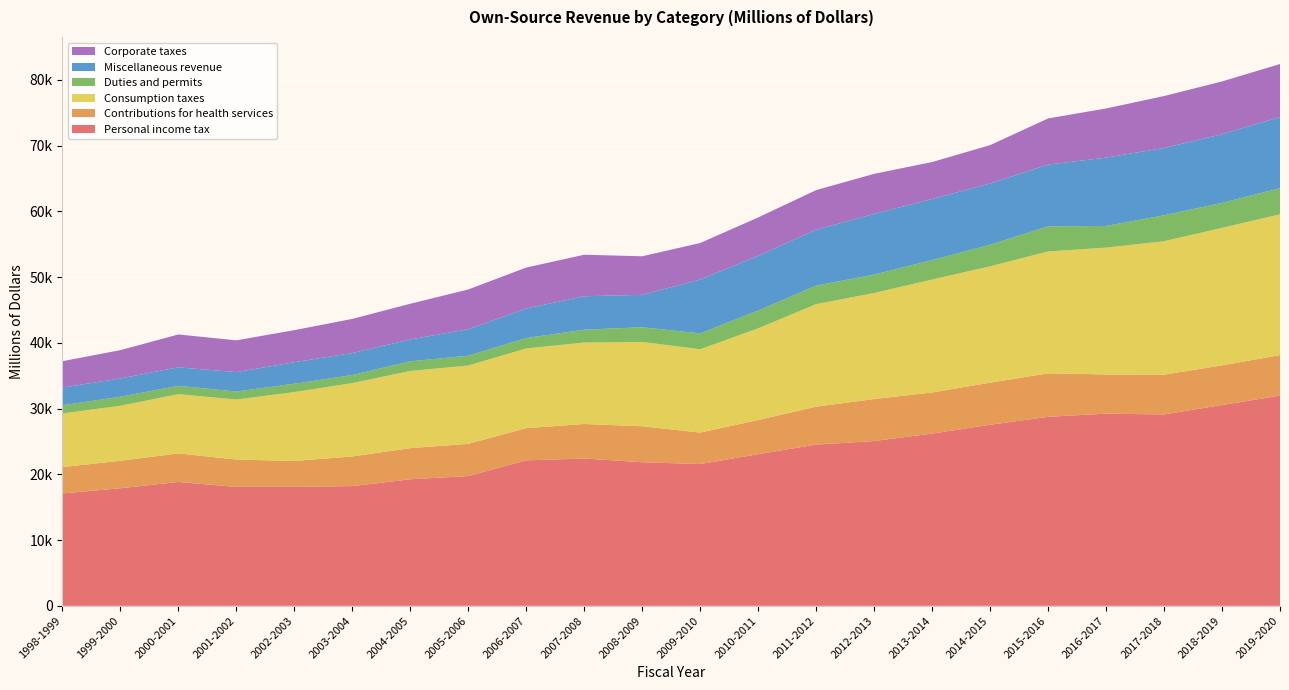

Reading left to right, what are all the values shown in this chart?

Personal income tax: 1998-1999=17097	1999-2000=17886	2000-2001=18842	2001-2002=18090	2002-2003=18098	2003-2004=18213	2004-2005=19251	2005-2006=19742	2006-2007=22128	2007-2008=22409	2008-2009=21841	2009-2010=21567	2010-2011=23067	2011-2012=24524	2012-2013=25070	2013-2014=26203	2014-2015=27547	2015-2016=28753	2016-2017=29231	2017-2018=29115	2018-2019=30549	2019-2020=31974
Contributions for health services: 1998-1999=4007	1999-2000=4183	2000-2001=4343	2001-2002=4163	2002-2003=3936	2003-2004=4513	2004-2005=4734	2005-2006=4902	2006-2007=4903	2007-2008=5251	2008-2009=5473	2009-2010=4788	2010-2011=5196	2011-2012=5776	2012-2013=6391	2013-2014=6251	2014-2015=6397	2015-2016=6614	2016-2017=5969	2017-2018=6049	2018-2019=6028	2019-2020=6168
Consumption taxes: 1998-1999=8159	1999-2000=8365	2000-2001=9014	2001-2002=9129	2002-2003=10483	2003-2004=11158	2004-2005=11741	2005-2006=11914	2006-2007=12123	2007-2008=12391	2008-2009=12827	2009-2010=12678	2010-2011=13952	2011-2012=15593	2012-2013=16125	2013-2014=17181	2014-2015=17703	2015-2016=18540	2016-2017=19292	2017-2018=20299	2018-2019=20921	2019-2020=21418
Duties and permits: 1998-1999=1252	1999-2000=1374	2000-2001=1272	2001-2002=1216	2002-2003=1271	2003-2004=1225	2004-2005=1470	2005-2006=1492	2006-2007=1584	2007-2008=1957	2008-2009=2234	2009-2010=2411	2010-2011=2696	2011-2012=2823	2012-2013=2801	2013-2014=2961	2014-2015=3282	2015-2016=3828	2016-2017=3297	2017-2018=3947	2018-2019=3797	2019-2020=3979
Miscellaneous revenue: 1998-1999=2690	1999-2000=2782	2000-2001=2807	2001-2002=2958	2002-2003=3268	2003-2004=3350	2004-2005=3329	2005-2006=4028	2006-2007=4499	2007-2008=5087	2008-2009=4935	2009-2010=8194	2010-2011=8338	2011-2012=8504	2012-2013=9230	2013-2014=9290	2014-2015=9317	2015-2016=9391	2016-2017=10391	2017-2018=10240	2018-2019=10451	2019-2020=10820
Corporate taxes: 1998-1999=4009	1999-2000=4306	2000-2001=5005	2001-2002=4829	2002-2003=4883	2003-2004=5189	2004-2005=5431	2005-2006=6048	2006-2007=6225	2007-2008=6314	2008-2009=5866	2009-2010=5554	2010-2011=5835	2011-2012=6022	2012-2013=6100	2013-2014=5625	2014-2015=5837	2015-2016=7016	2016-2017=7480	2017-2018=7900	2018-2019=8028	2019-2020=8060